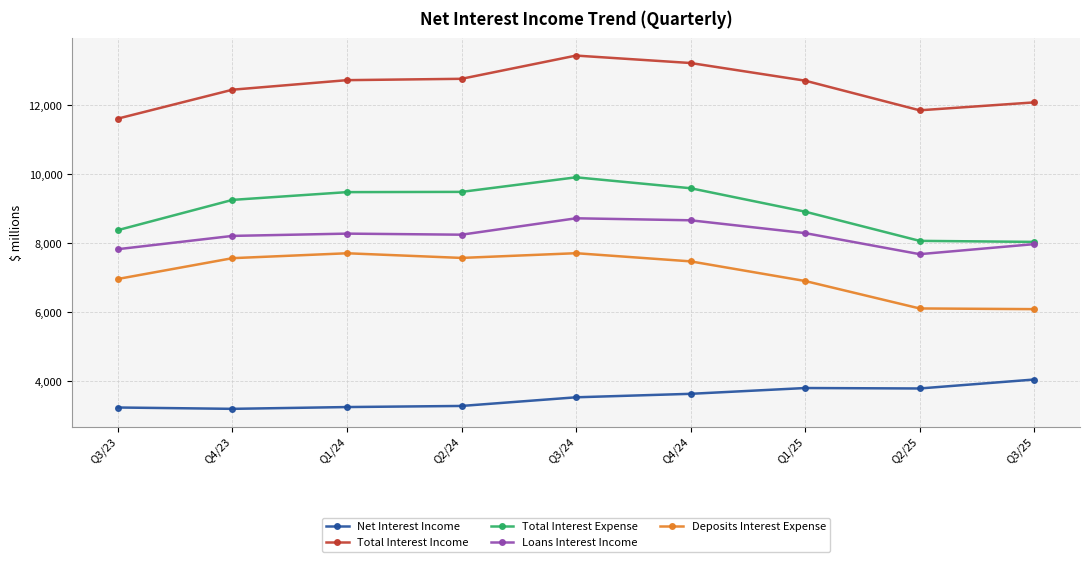

Rank the series by their maximum value, from lowest to highest.

Net Interest Income, Deposits Interest Expense, Loans Interest Income, Total Interest Expense, Total Interest Income